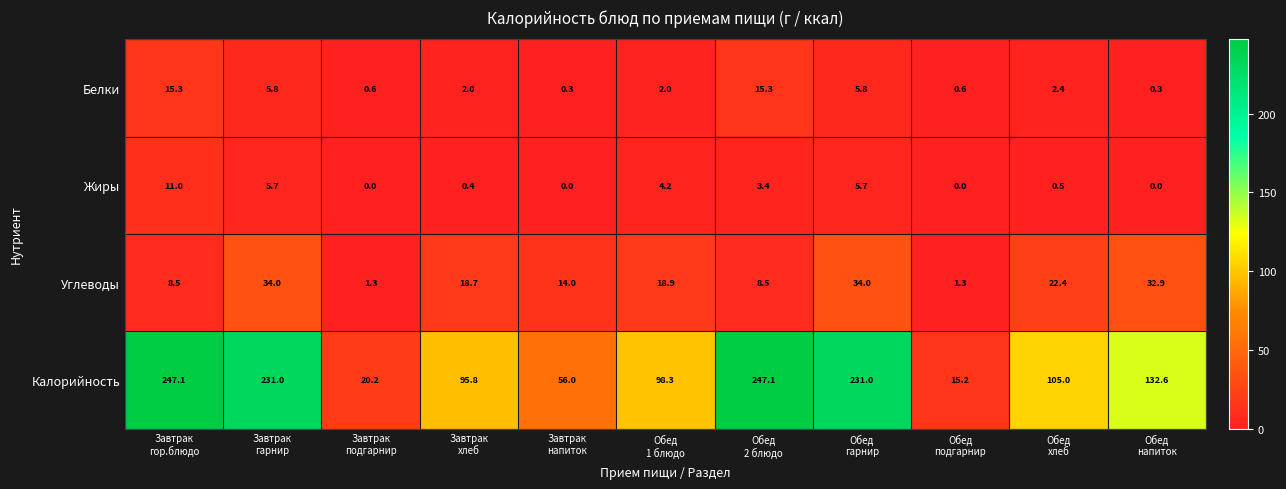

What is the sum of all Углеводы values?

194.5